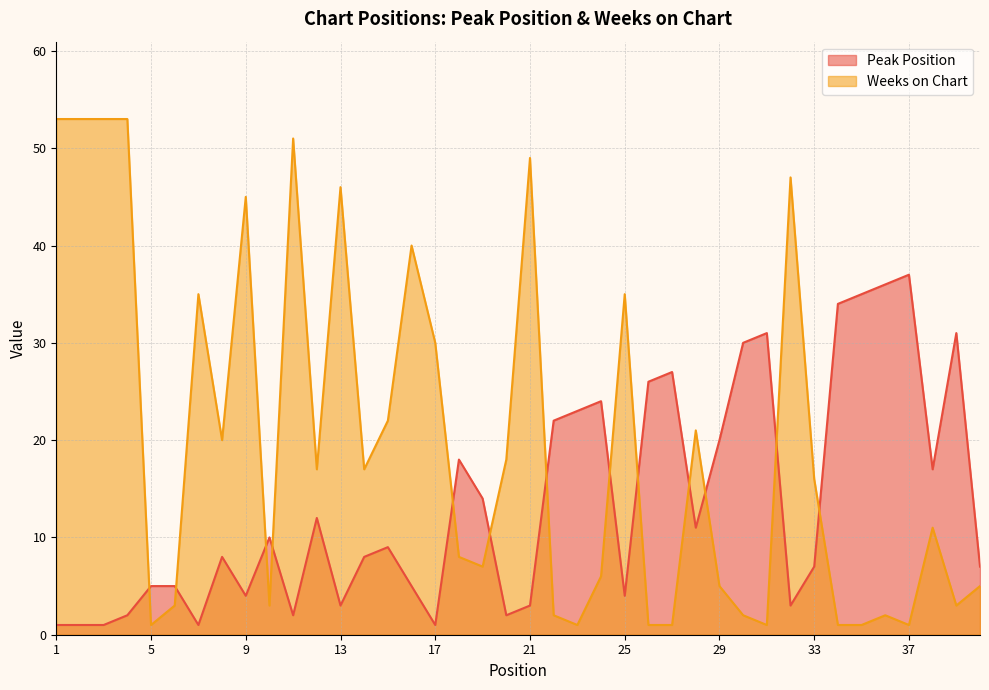

Count the number of categories in the chart.

40